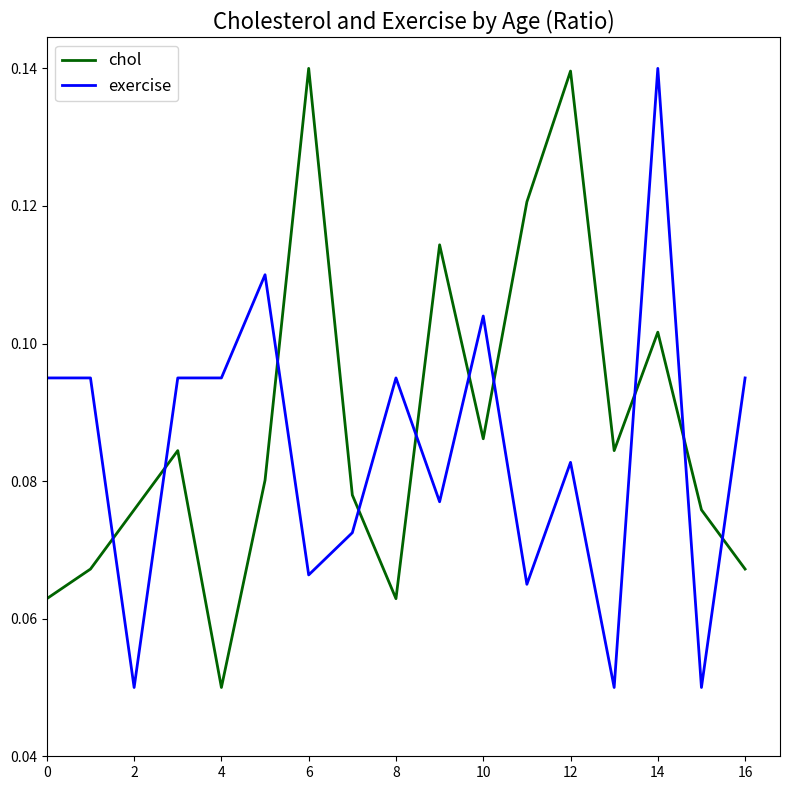

True or false: chol and exercise cross at least once.

True